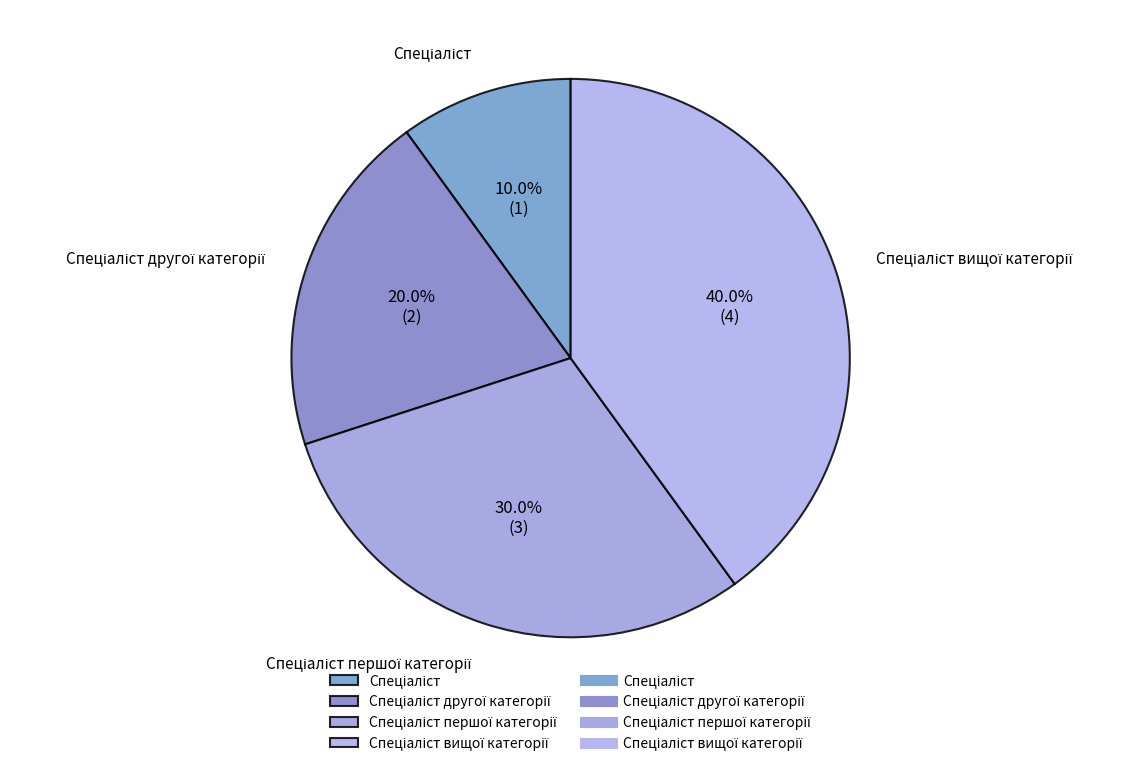

Does any single category account for the majority?

No